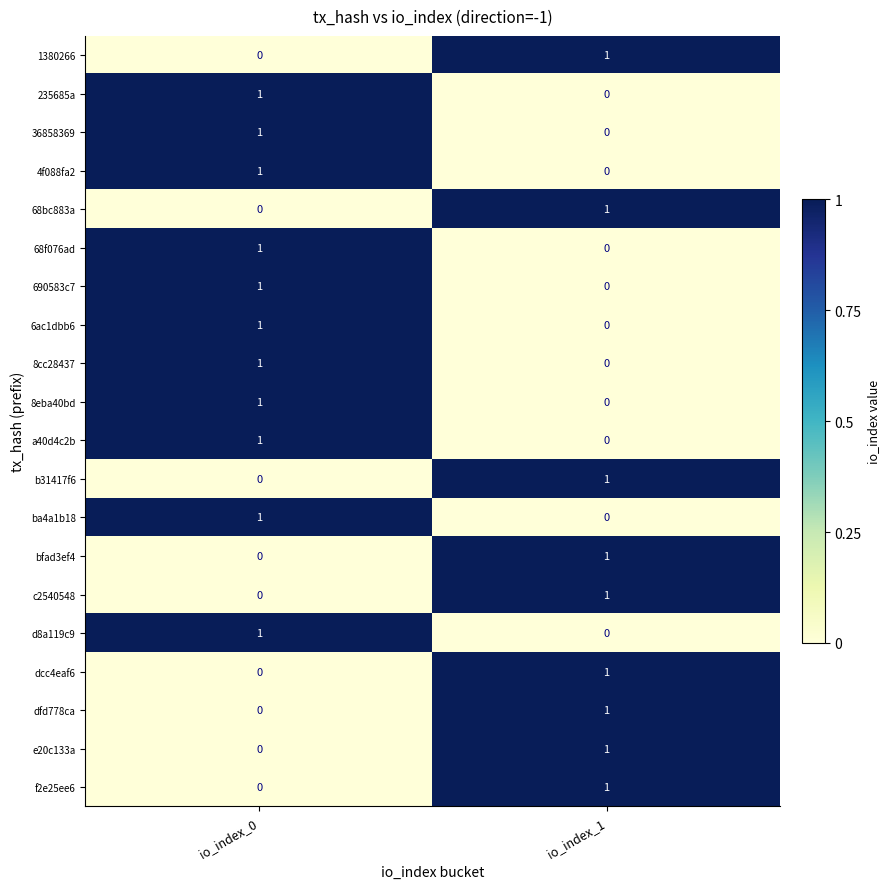

List the labels in order of f2e25ee6 value, smallest first.

io_index_0, io_index_1